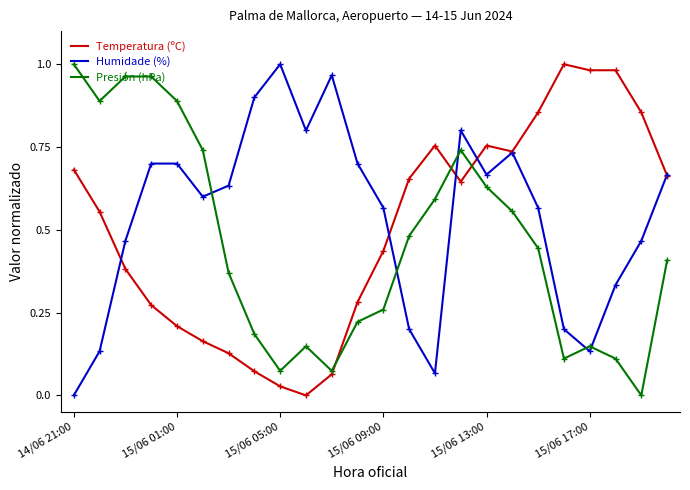

Reading left to right, what are all the values shown in this chart?

Temperatura (ºC): 0.7	0.6	0.4	0.3	0.2	0.2	0.1	0.1	0.0	0.0	0.1	0.3	0.4	0.7	0.8	0.6	0.8	0.7	0.9	1.0	1.0	1.0	0.9	0.7
Humidade (%): 0.0	0.1	0.5	0.7	0.7	0.6	0.6	0.9	1.0	0.8	1.0	0.7	0.6	0.2	0.1	0.8	0.7	0.7	0.6	0.2	0.1	0.3	0.5	0.7
Presión (hPa): 1.0	0.9	1.0	1.0	0.9	0.7	0.4	0.2	0.1	0.1	0.1	0.2	0.3	0.5	0.6	0.7	0.6	0.6	0.4	0.1	0.1	0.1	0.0	0.4